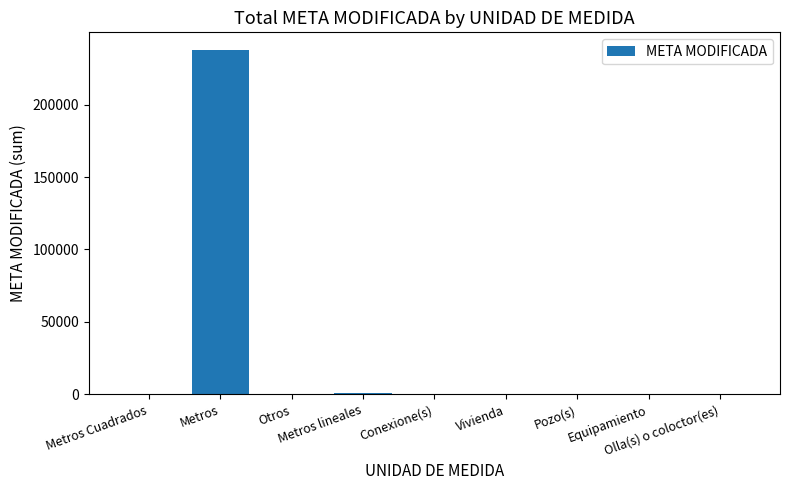

What is the change in value from Metros lineales to Vivienda?

-769.7